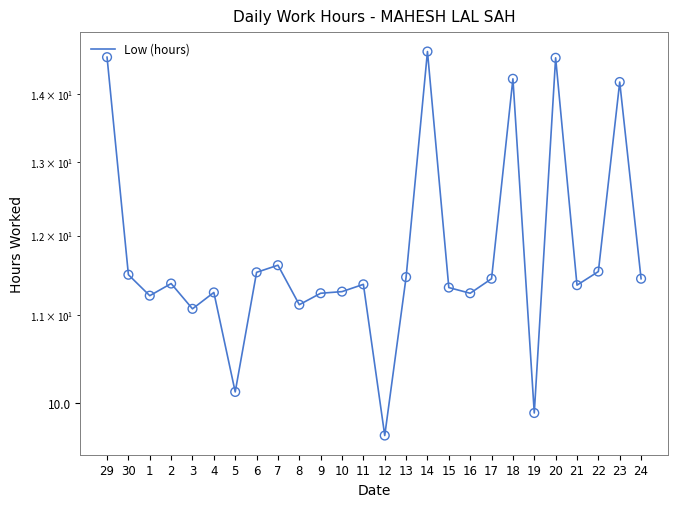

What is the change in value from 29 to 15?

-3.2